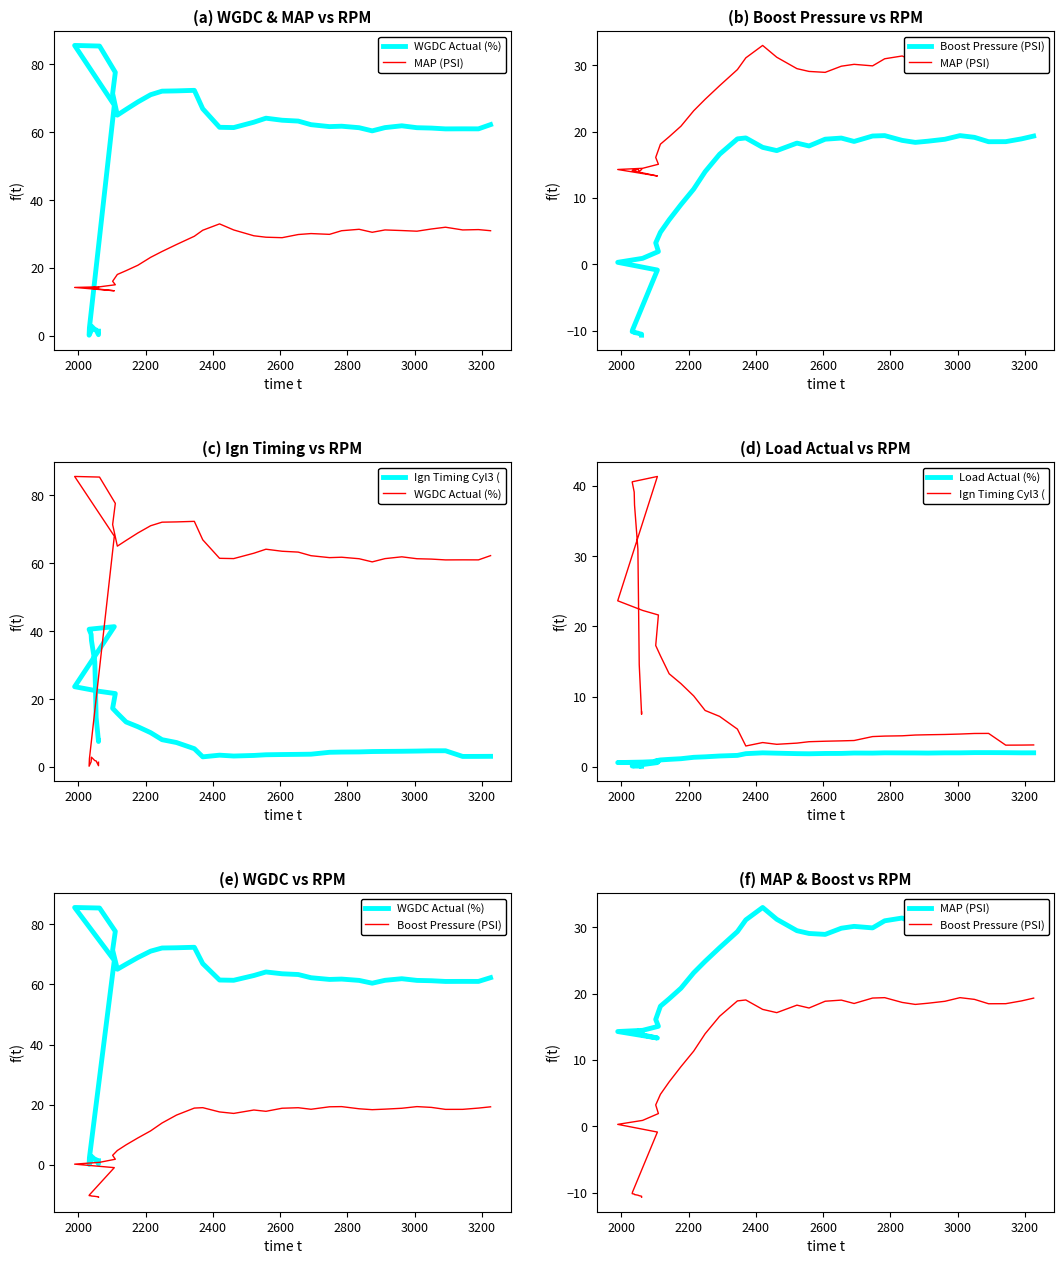

Which series has the largest range (max minus min)?

WGDC Actual (%)